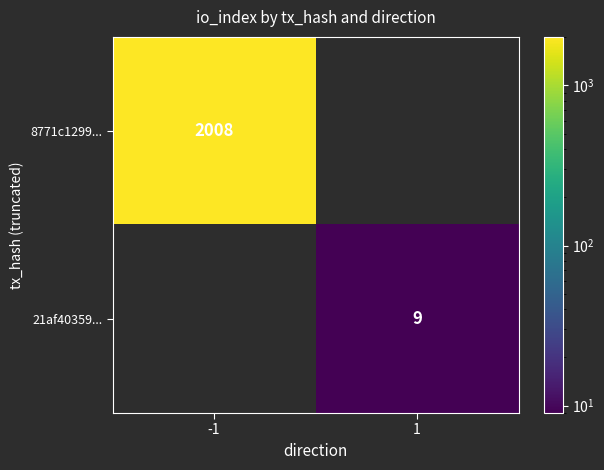

The value of 21af40359... at 1 is 4. True or false?

False